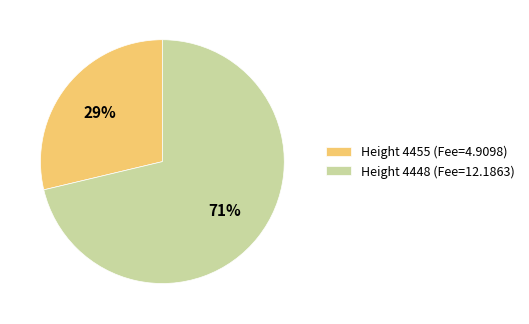

Which slice is the smallest?

Height 4455 (Fee=4.9098)